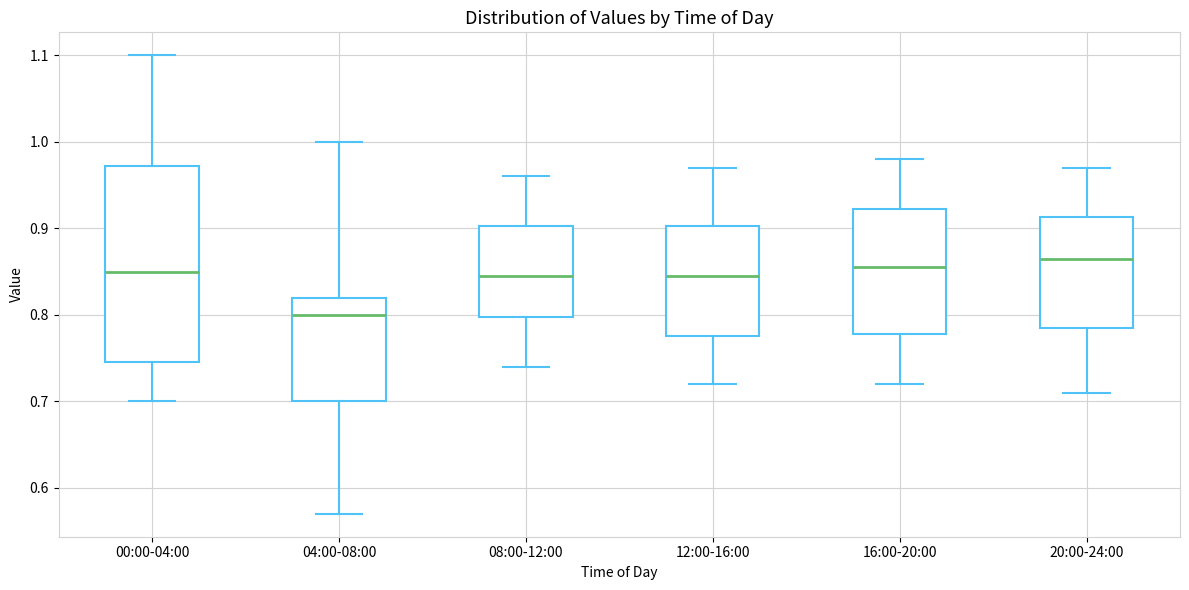

Which box's median line is the highest?

20:00-24:00